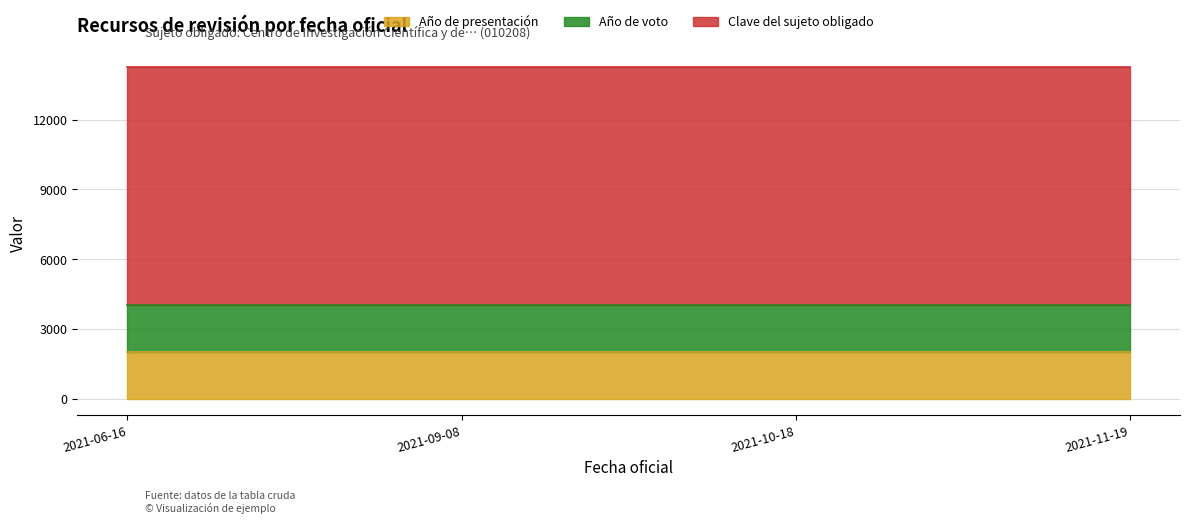

Between 2021-09-08 and 2021-10-18, which series saw the biggest shift?

Año de presentación